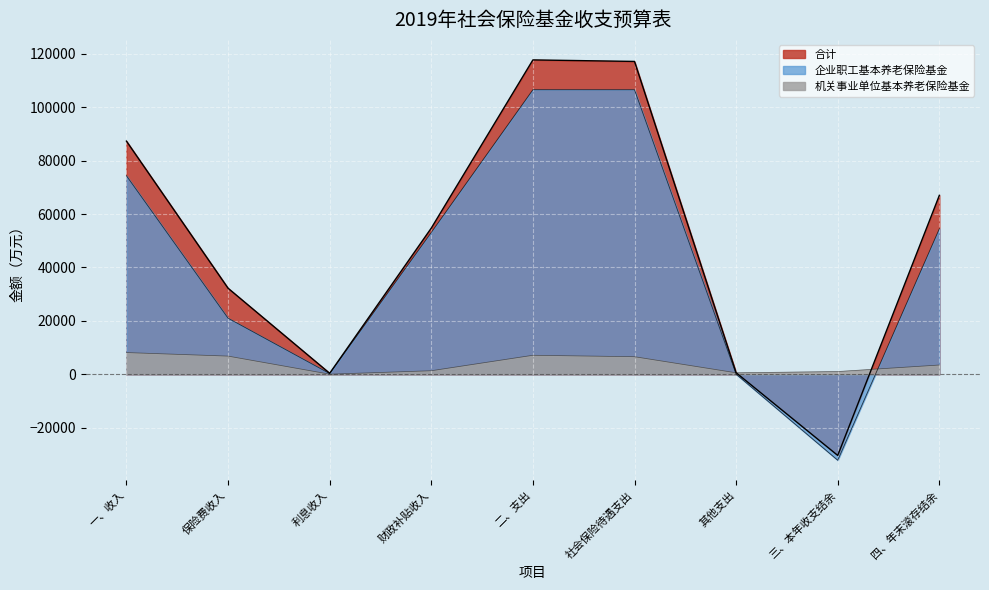

What is the spread (max minus min) of values at 其他支出?

560